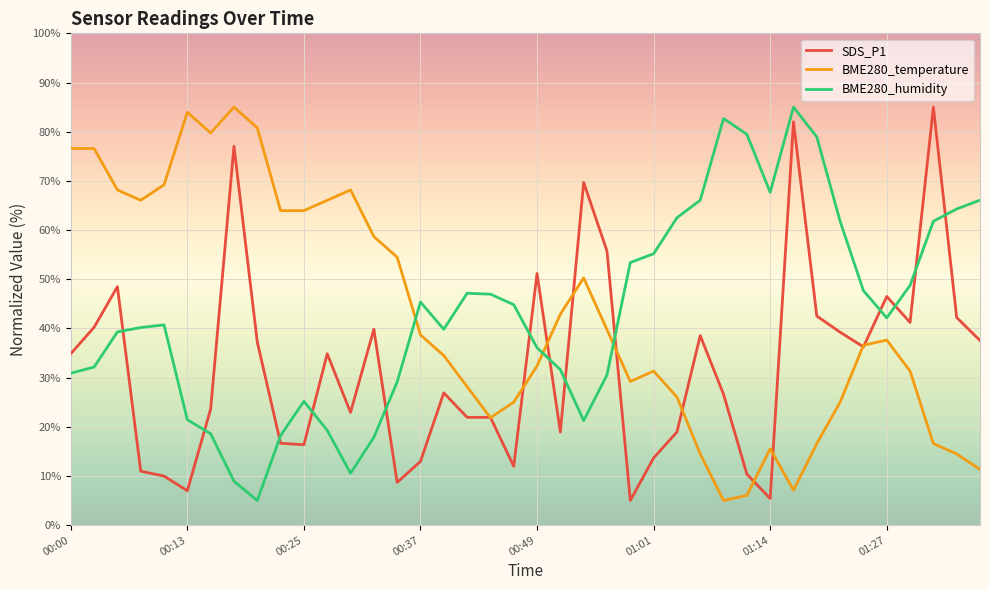

What is the greatest value displayed?

85.0